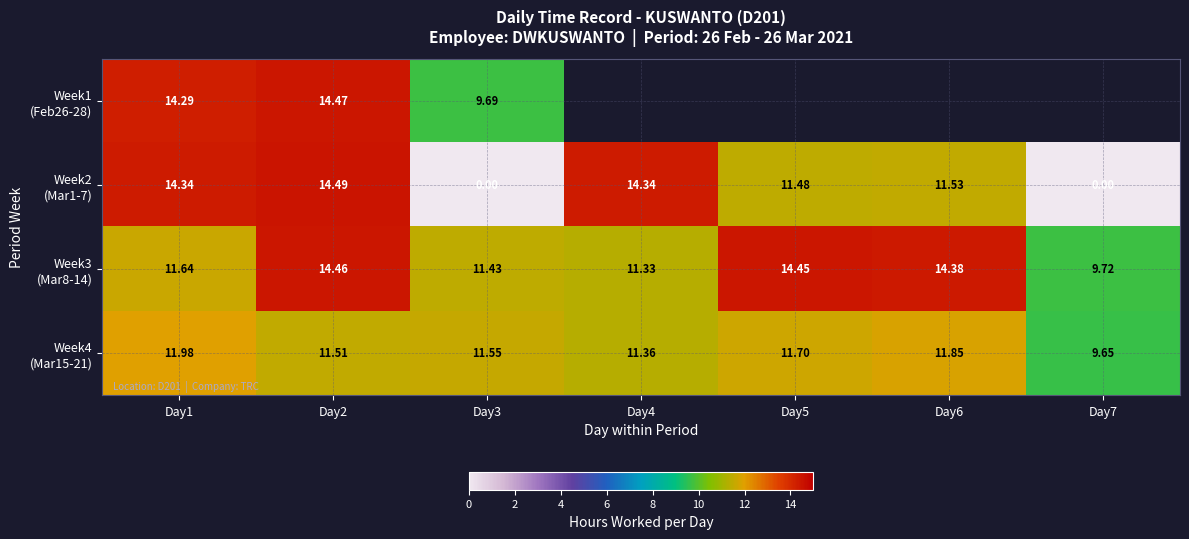

The value of Week3 (Mar8-14) at Day2 is 5.9. True or false?

False